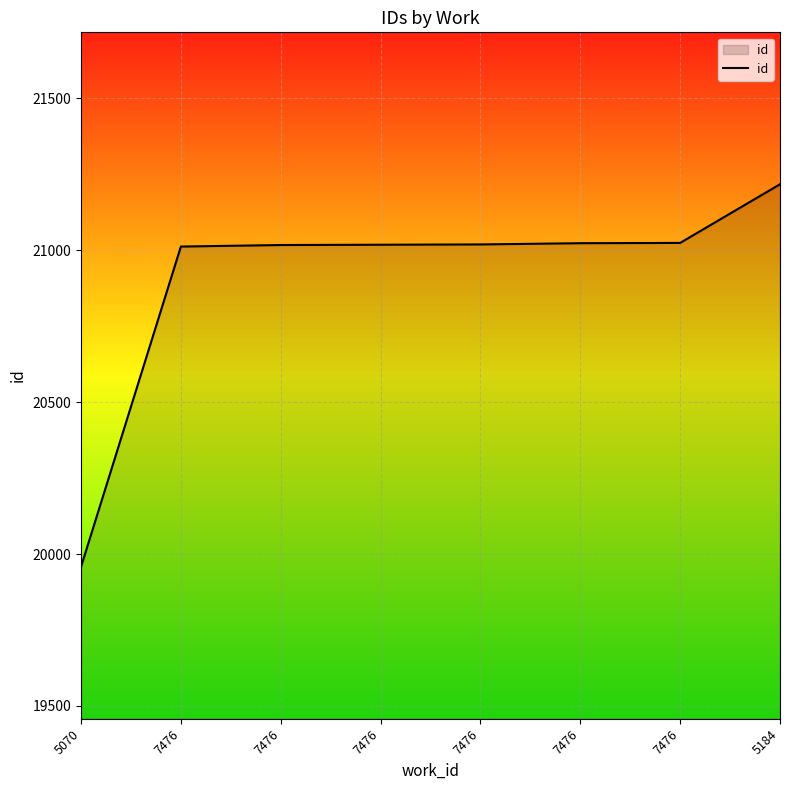

What is the difference between the maximum and minimum values?

1259